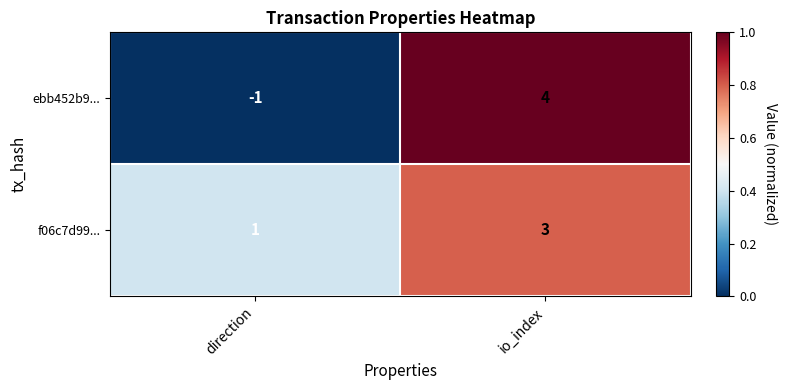

Count the number of categories in the chart.

2